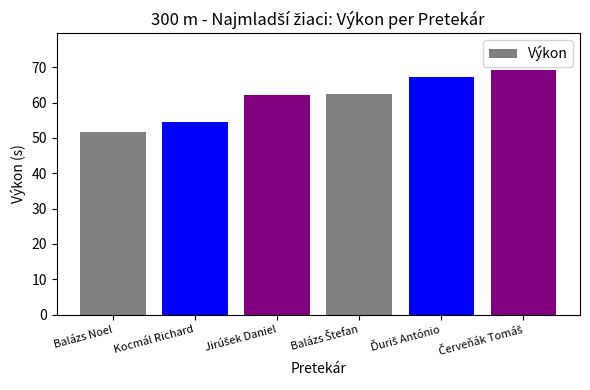

Which label corresponds to the smallest value in the chart?

Balázs Noel